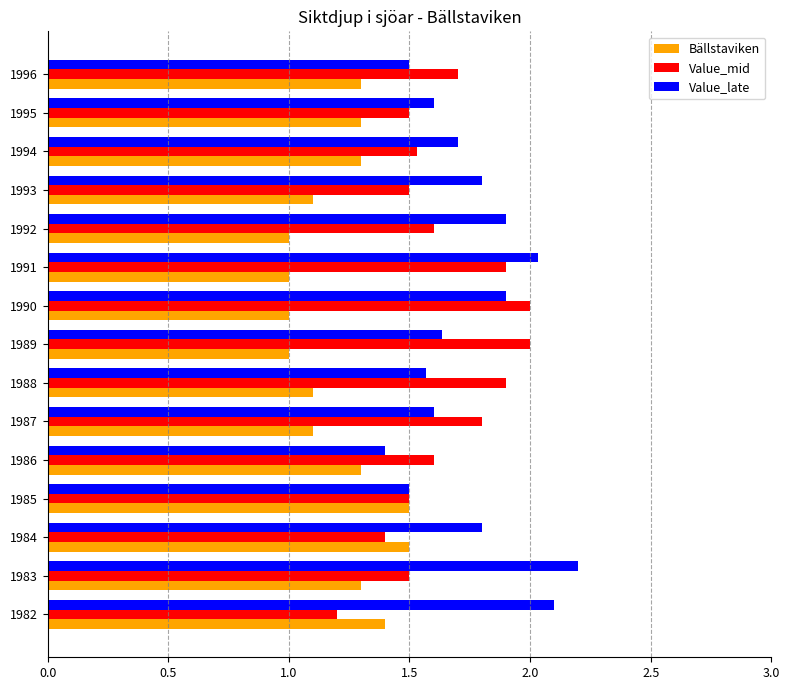

Rank the series by their average value, from lowest to highest.

Bällstaviken, Value_mid, Value_late